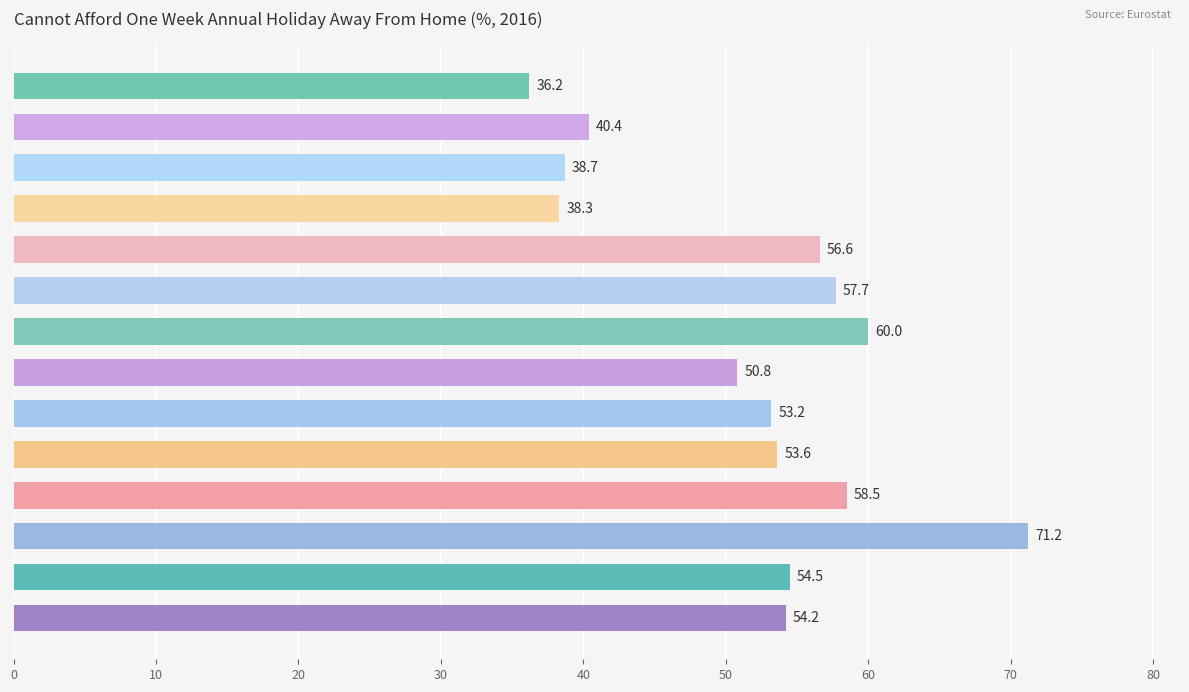

List the labels in order of value, largest first.

Montenegro, Latvia, North Macedonia, Croatia, Cyprus, Romania, Bulgaria, Greece, Lithuania, Hungary, Italy, Spain, Portugal, EU